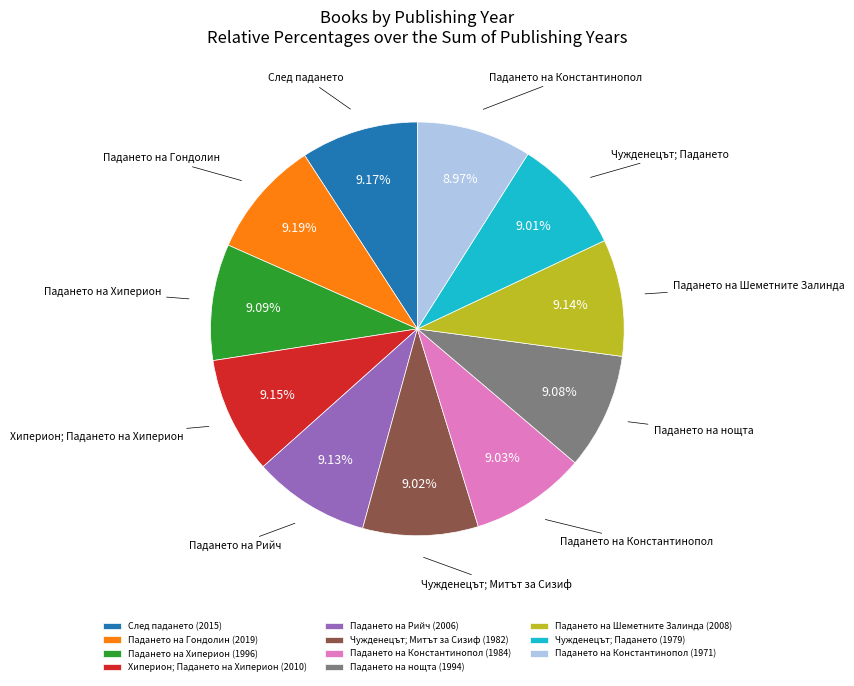

Does След падането (2015) represent more than half of the total?

No